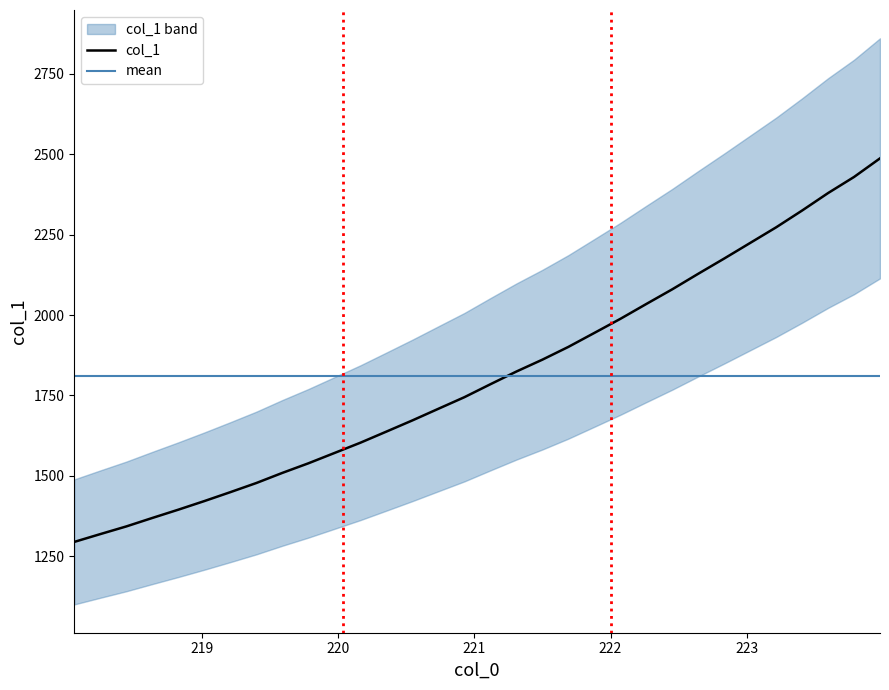

Rank the categories by value from lowest to highest.

218.0596, 218.2508, 218.442, 218.6332, 218.8244, 219.0156, 219.2067, 219.3979, 219.589, 219.7801, 219.9712, 220.1623, 220.3533, 220.5444, 220.7354, 220.9264, 221.1174, 221.3083, 221.4993, 221.6902, 221.8812, 222.0721, 222.263, 222.4538, 222.6447, 222.8355, 223.0264, 223.2172, 223.408, 223.5987, 223.7895, 223.9802